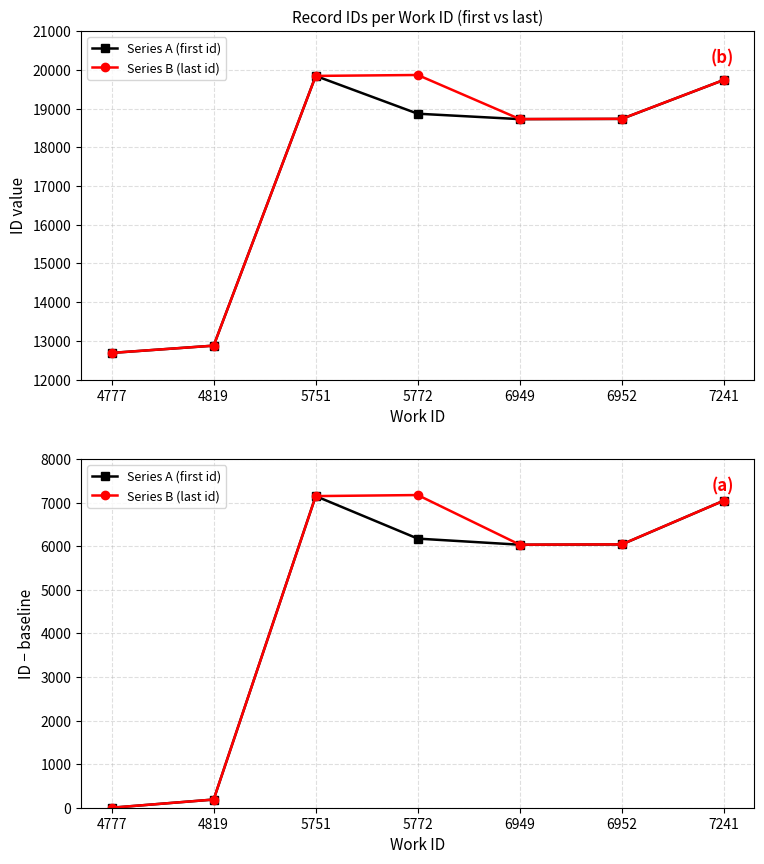

What are all the series names shown in the legend?

Series A (first id), Series B (last id)